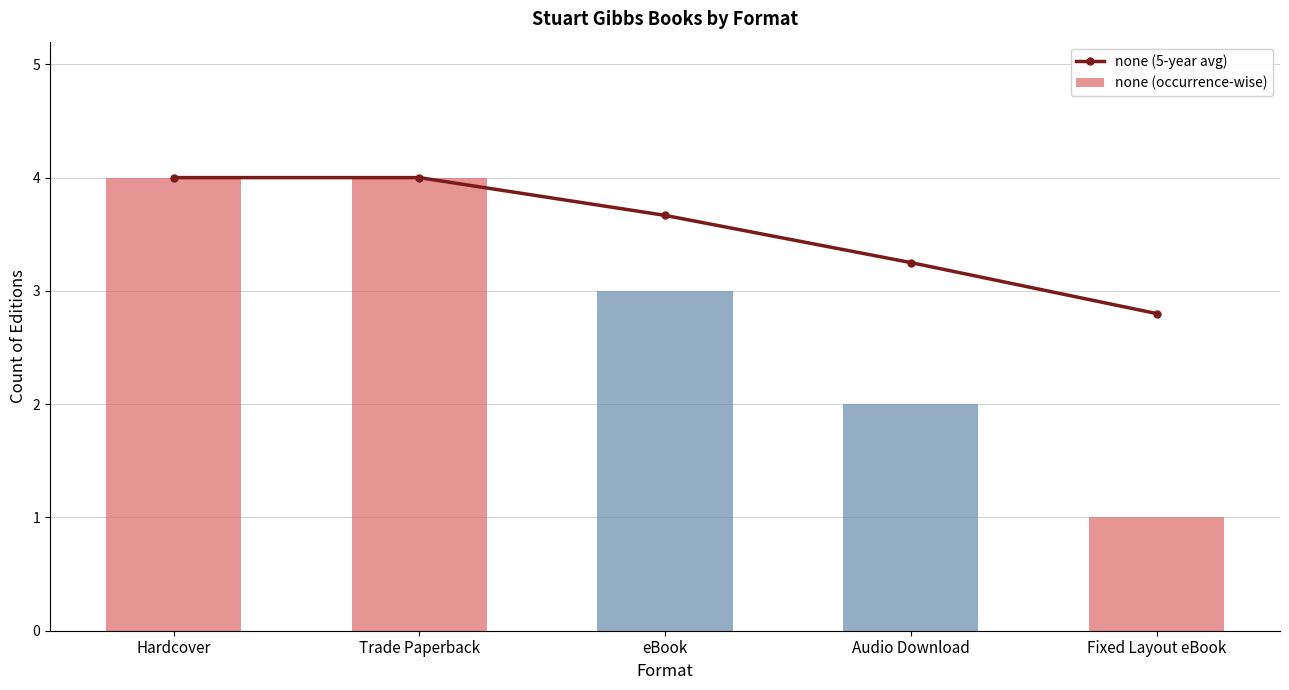

What is the difference between the second highest and second lowest values in the none (occurrence-wise) series?

2